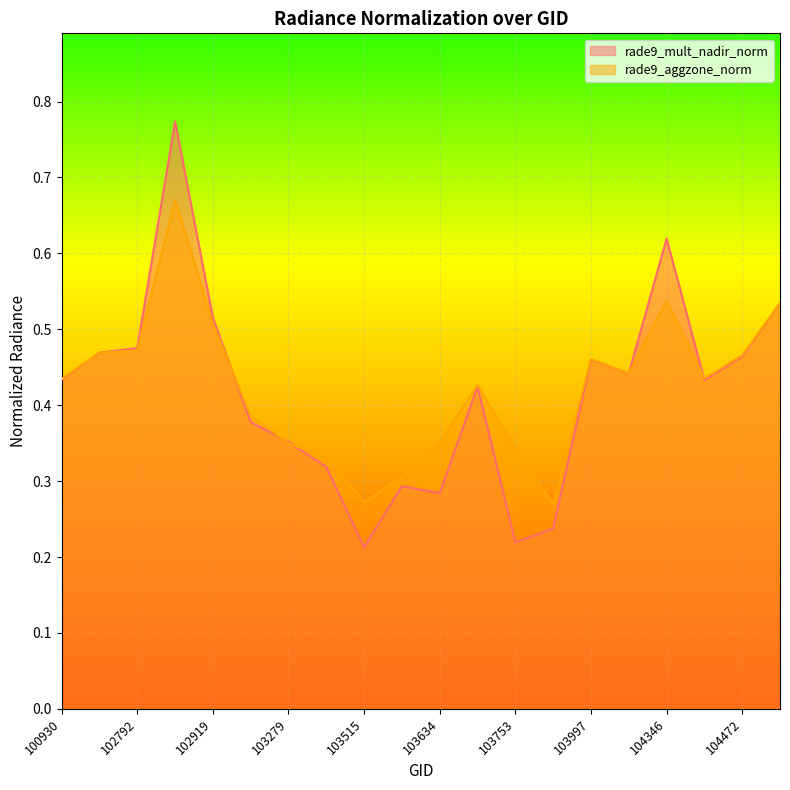

What is the approximate value of rade9_aggzone_norm at 105485?

0.5